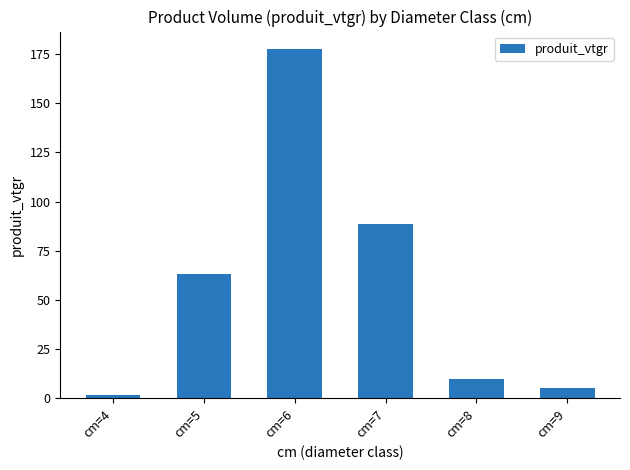

How many series are shown in this chart?

1